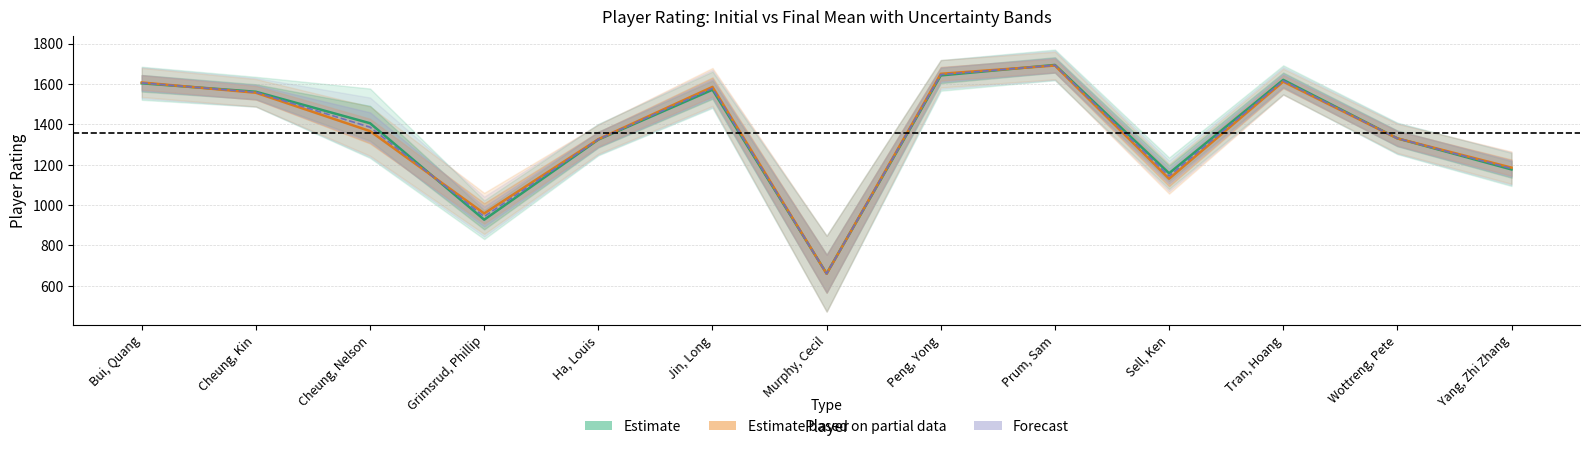

What is the total value across all series at Tran, Hoang?

4846.5